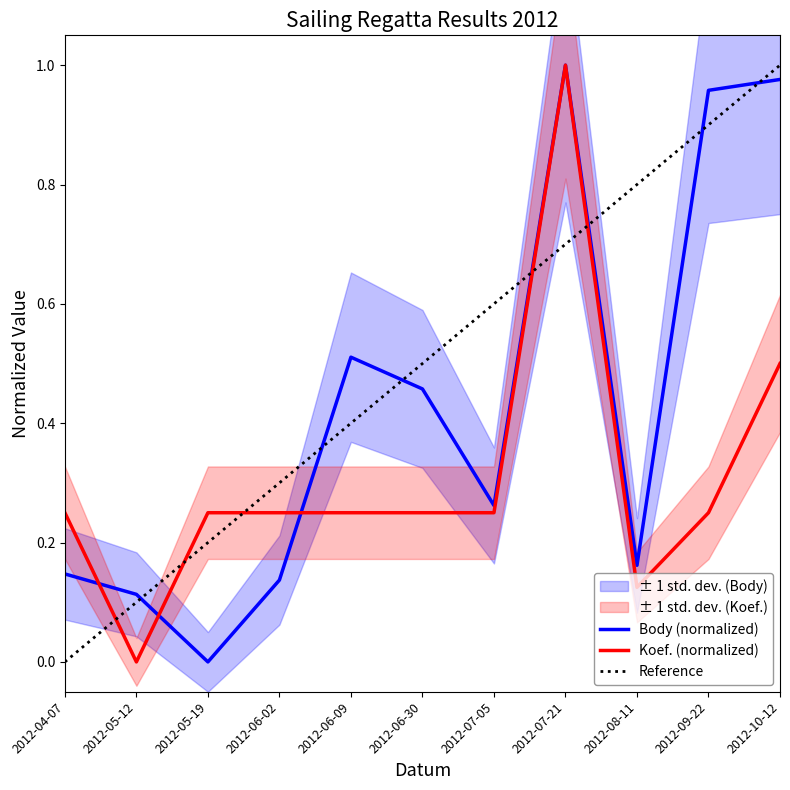

Is the value of Body at 2012-06-30 greater than the value of Koef. at 2012-08-11?

Yes